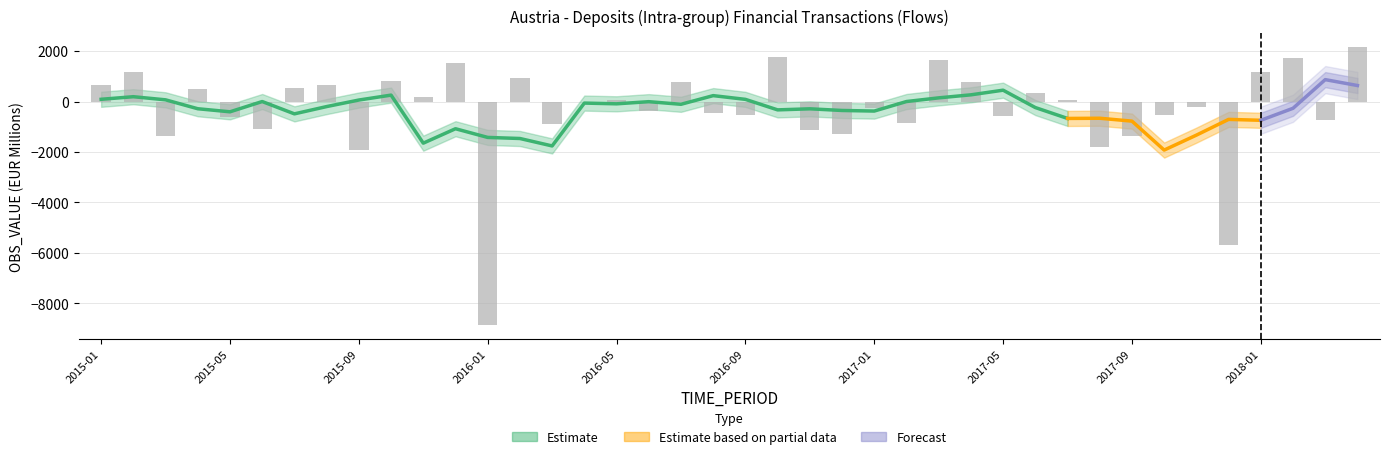

Reading left to right, list all the values displayed in this chart.

665	1160	-1381	513	-621	-1100	551	656	-1932	825	196	1527	-8874	930	-897	-18	51	-375	785	-472	-536	1768	-1114	-1301	-262	-864	1651	776	-573	339	57	-1794	-1383	-535	-232	-5684	1168	1741	-713	2148